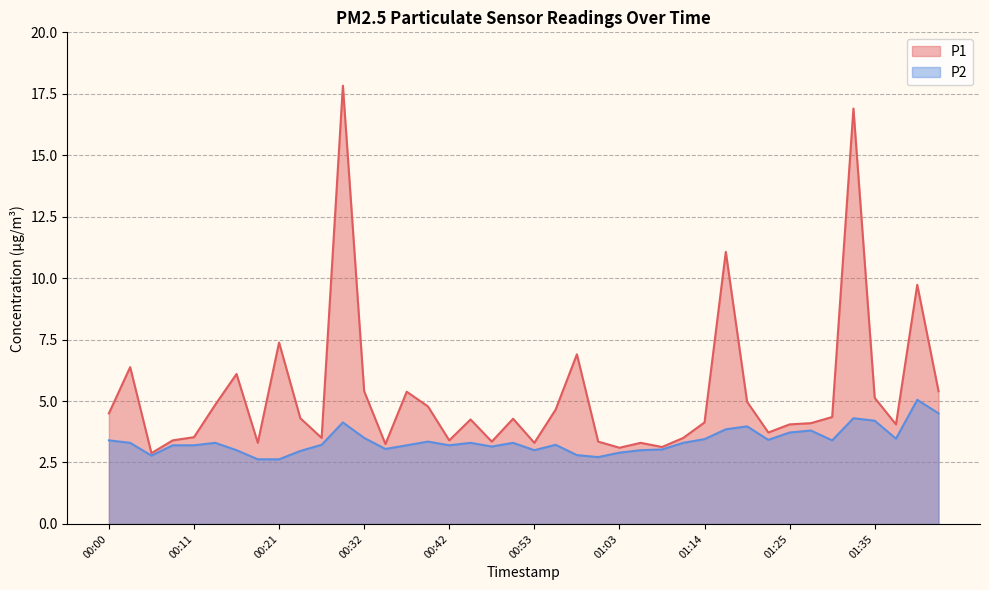

At how many categories does at least one series exceed 8?

4